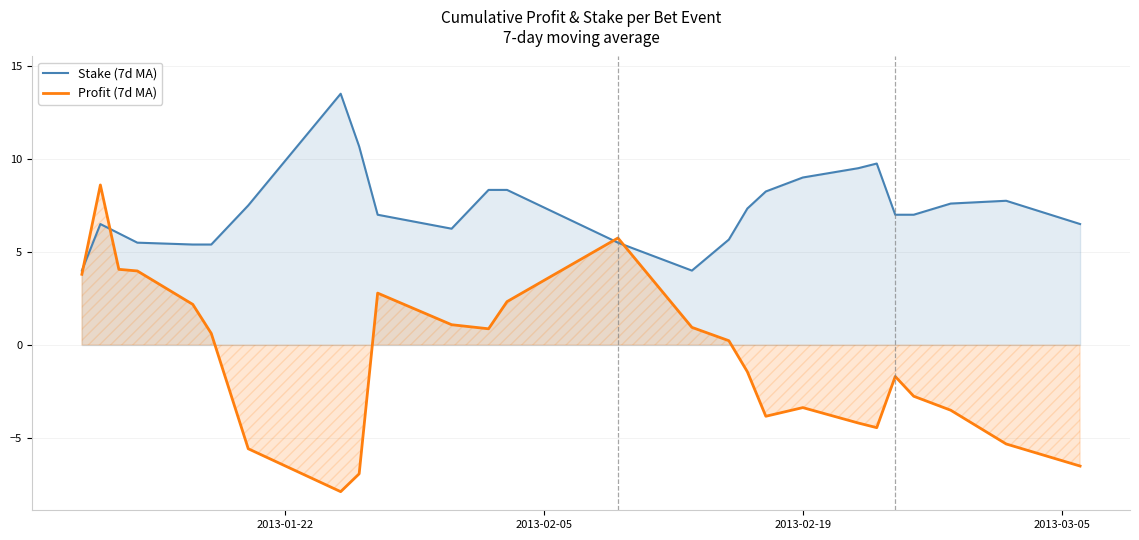

List the series in order of their overall mean, lowest first.

Profit (7d MA), Stake (7d MA)